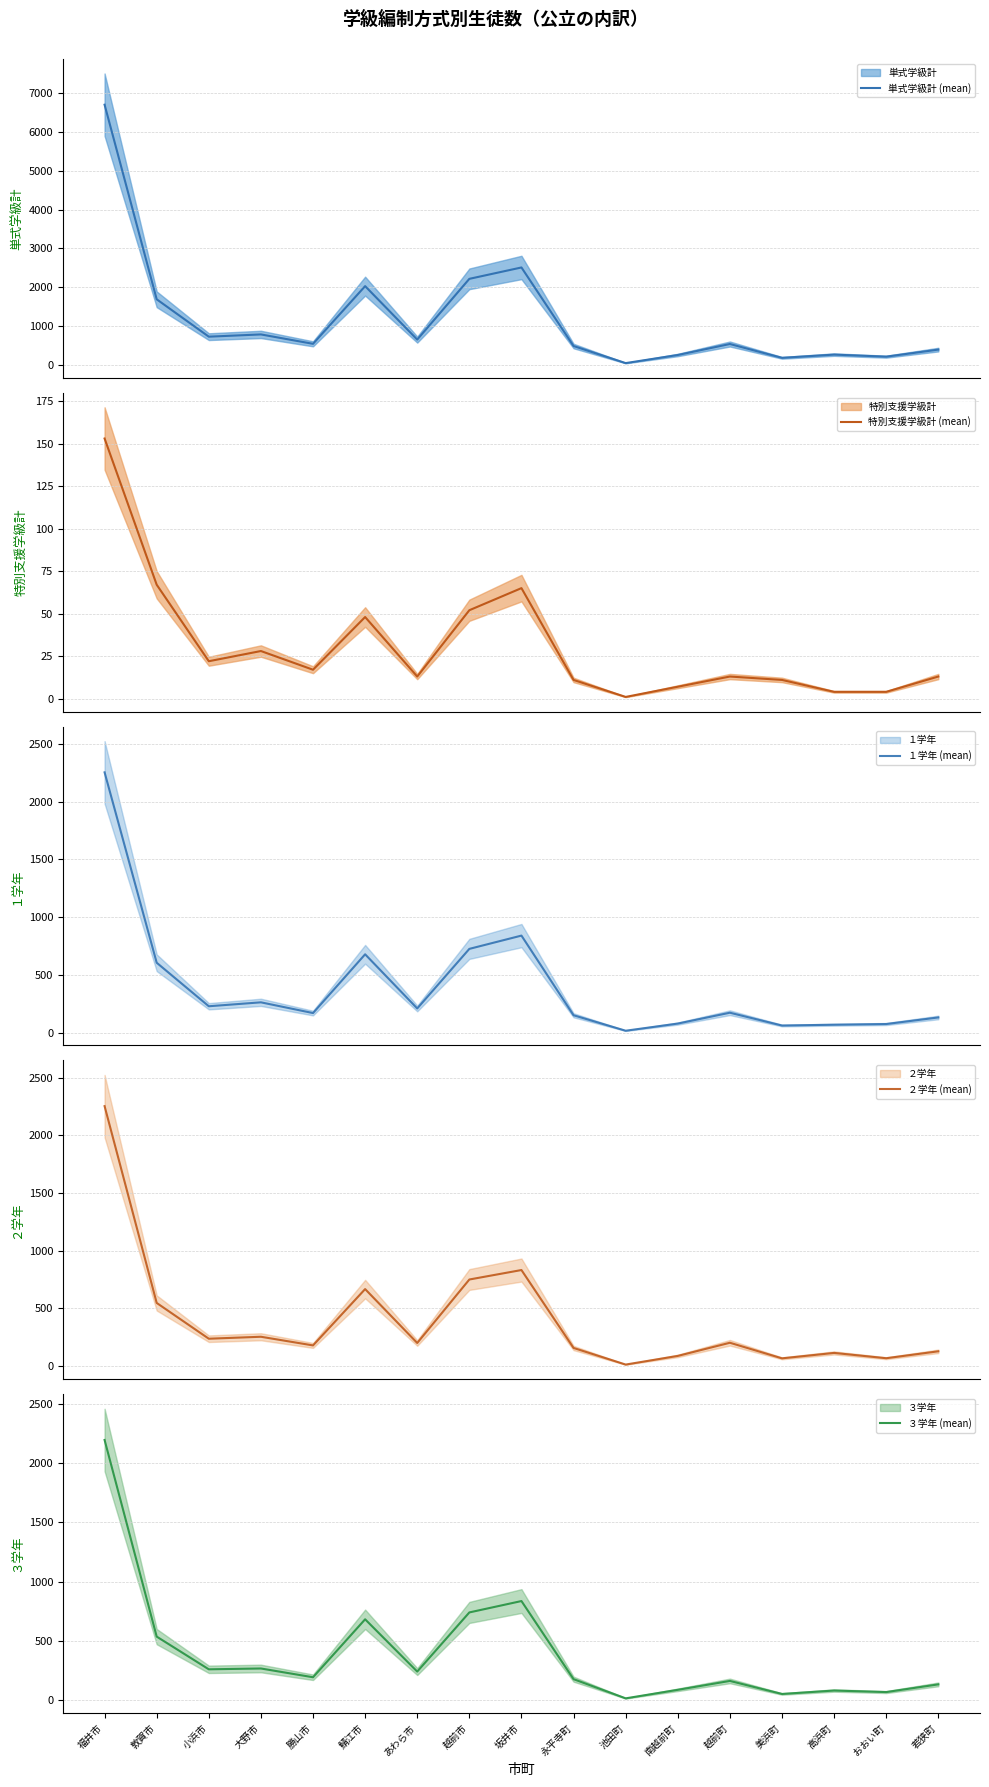

In ３学年 (mean), how many points are lower than both neighbors (excluding endpoints)?

6